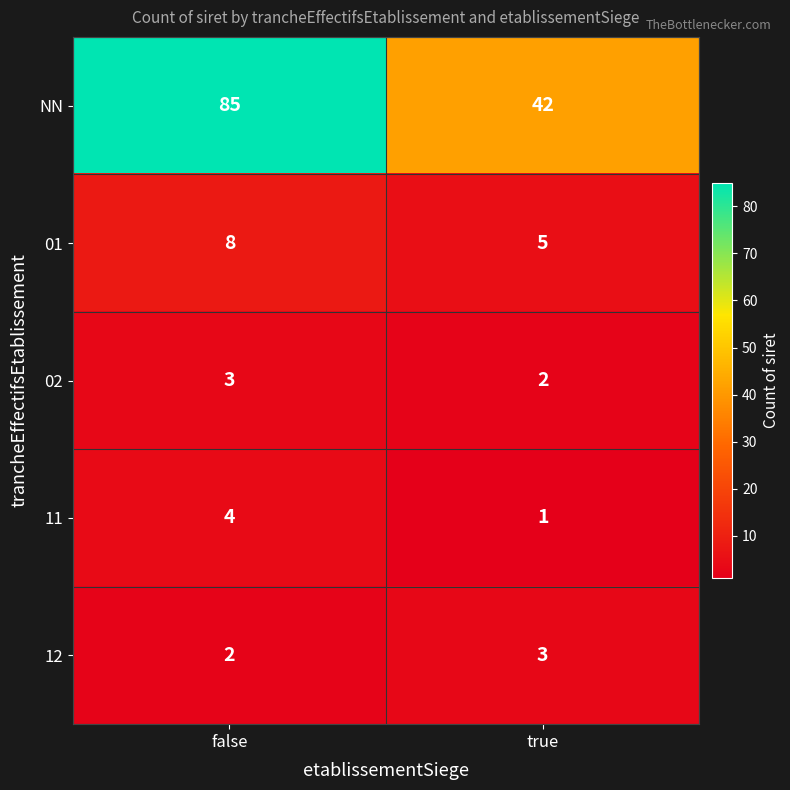

What is the average value of the NN series?

64